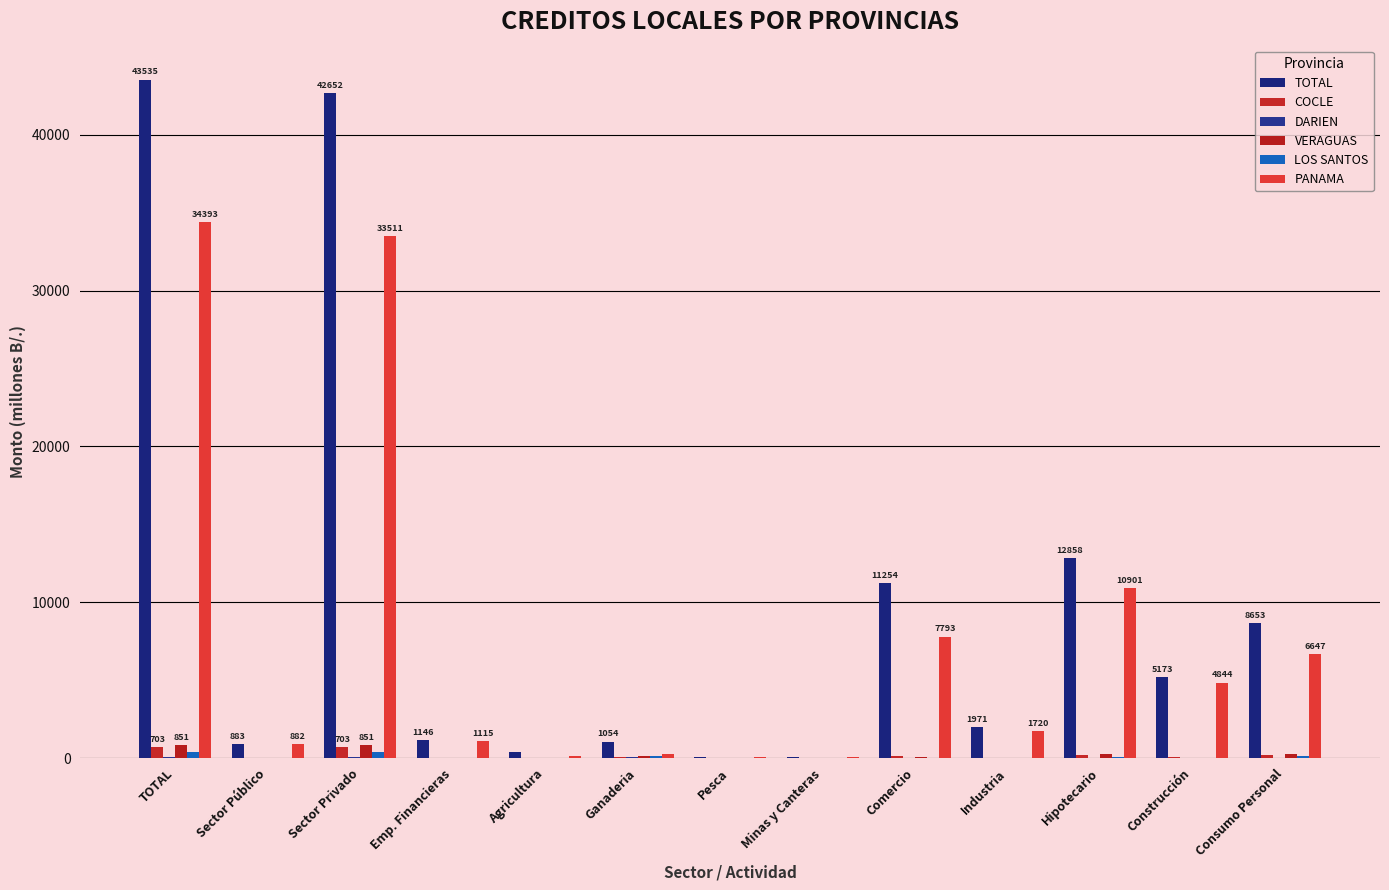

What value does the COCLE series have at Pesca?

0.5